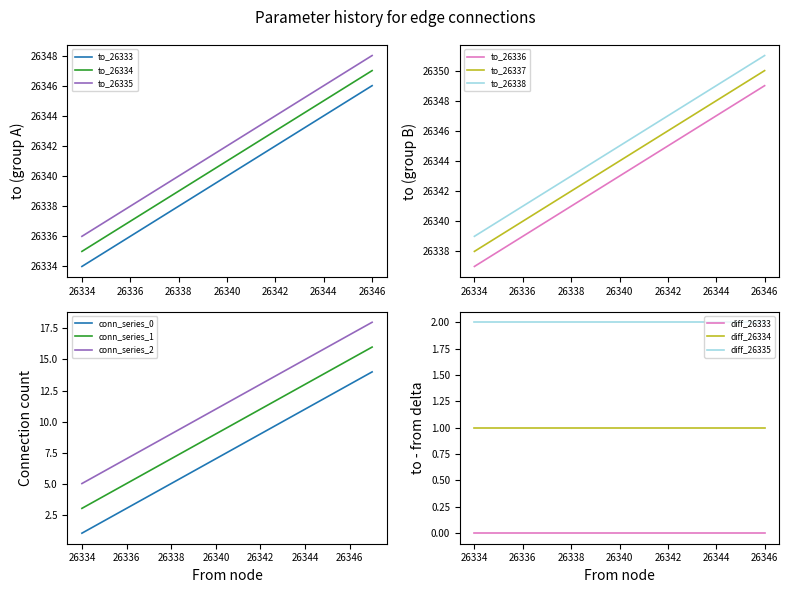

The to_26335 series shows 9649 at 26334. True or false?

False